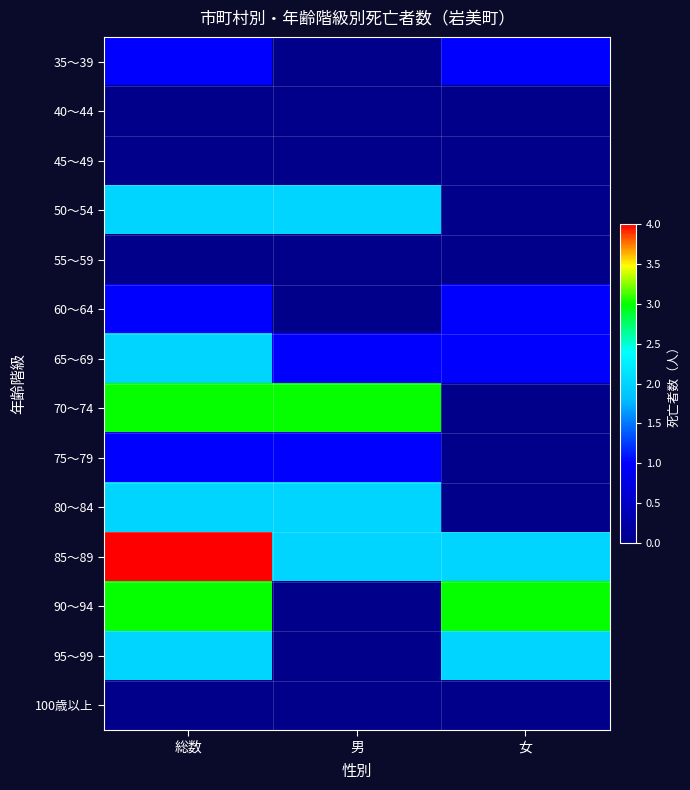

Which has a higher value, 女 or 総数?

女